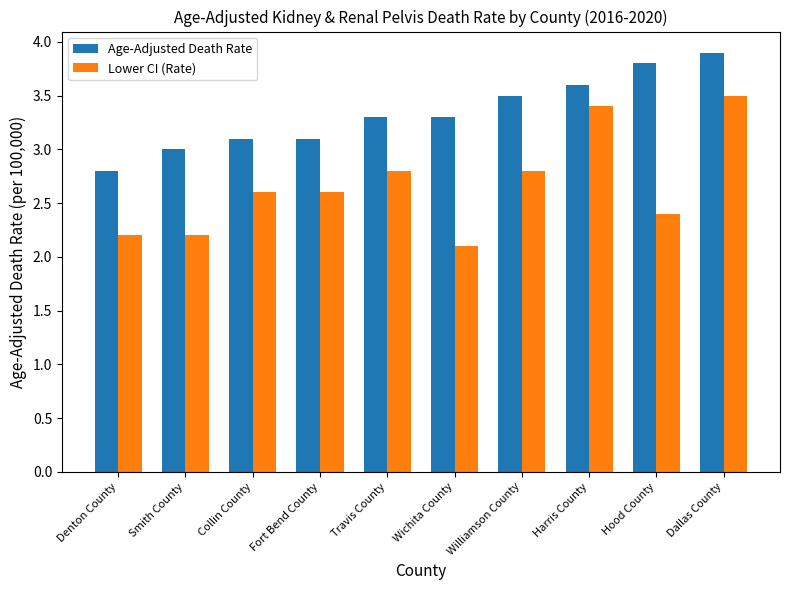

List the series in order of their peak value, highest first.

Age-Adjusted Death Rate, Lower CI (Rate)